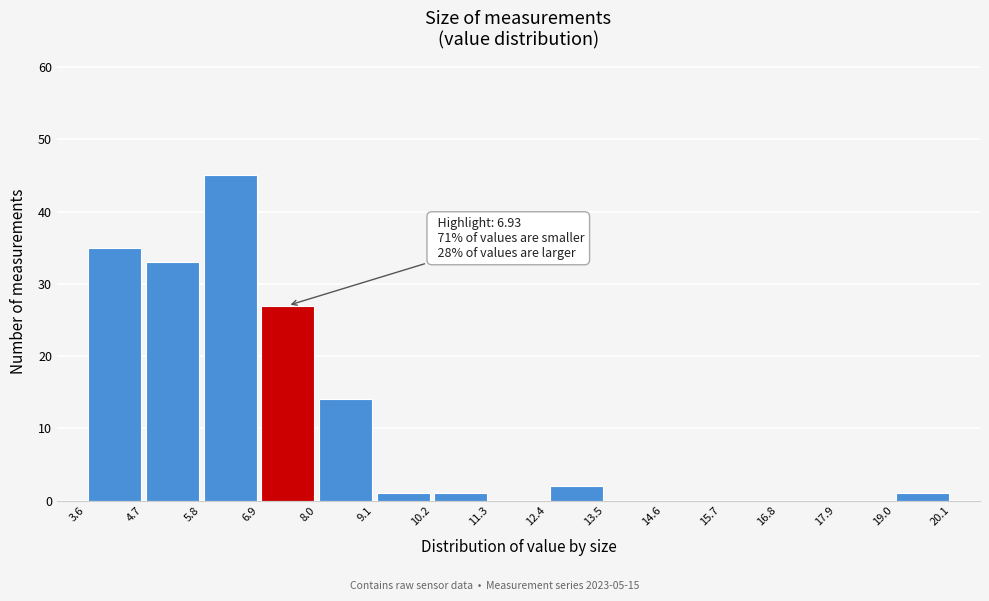

Which range on the x-axis has the tallest bar?

5.8 to 6.9